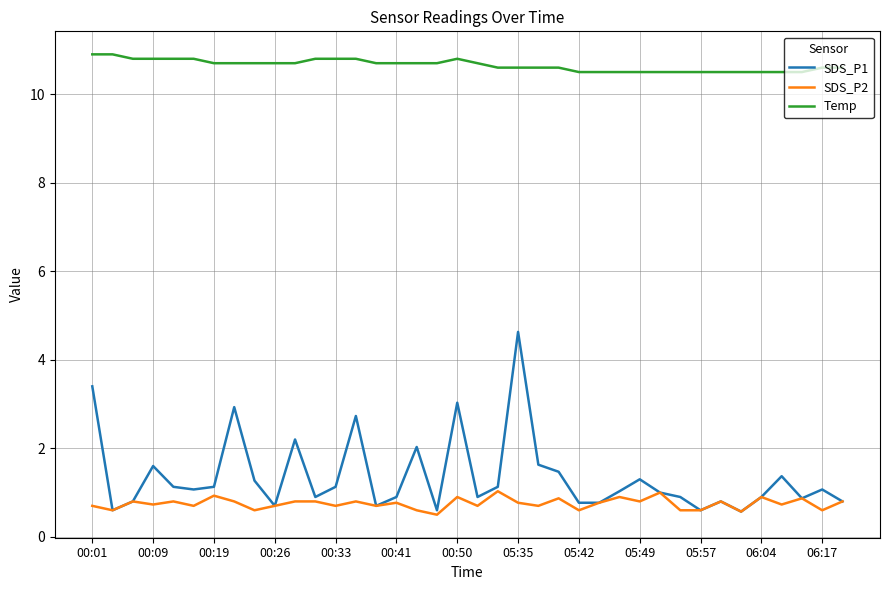

True or false: Temp and SDS_P1 cross at least once.

False